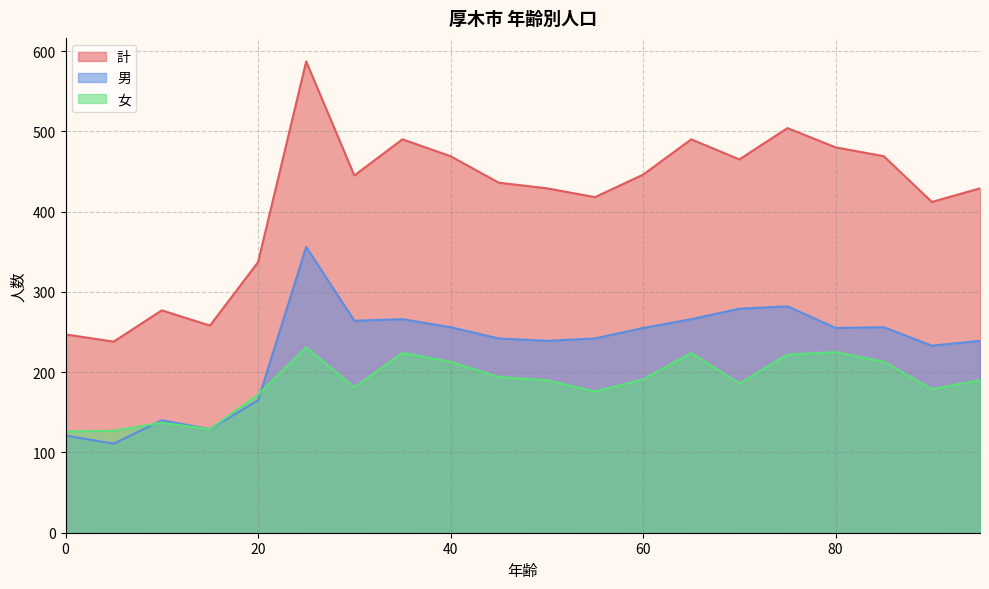

The 計 series shows 480 at 80. True or false?

True